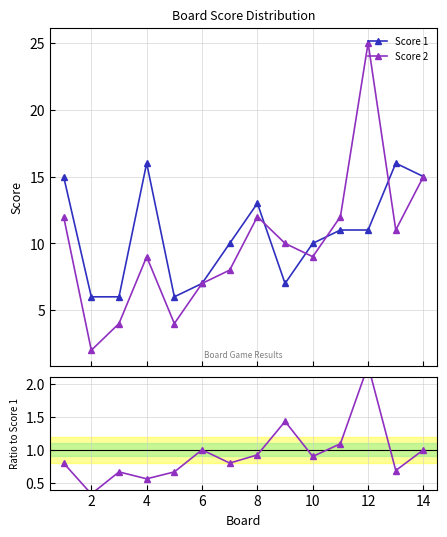

Which series changed the most between 12 and 10?

Score 2